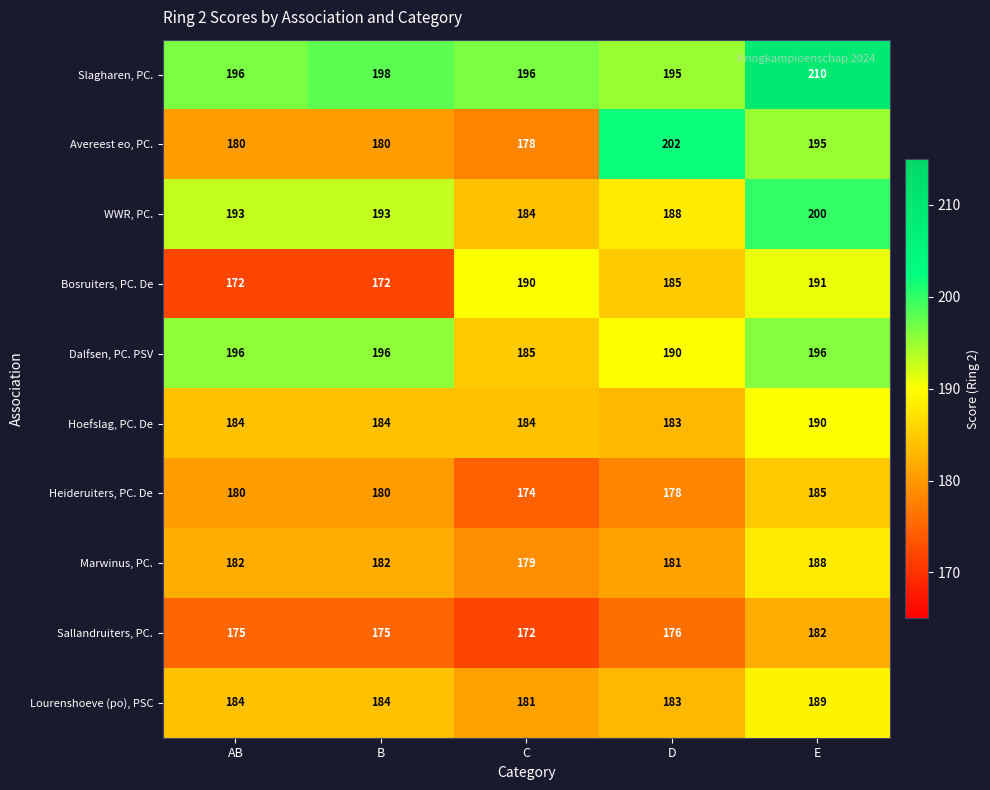

Rank the series at E from highest to lowest value.

Slagharen, PC., WWR, PC., Dalfsen, PC. PSV, Avereest eo, PC., Bosruiters, PC. De, Hoefslag, PC. De, Lourenshoeve (po), PSC, Marwinus, PC., Heideruiters, PC. De, Sallandruiters, PC.